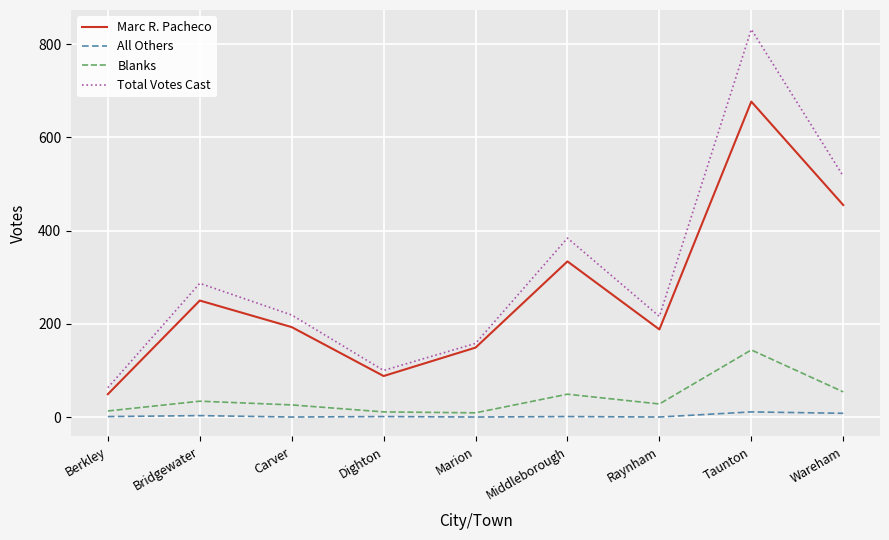

True or false: Blanks and Marc R. Pacheco intersect in this chart.

False